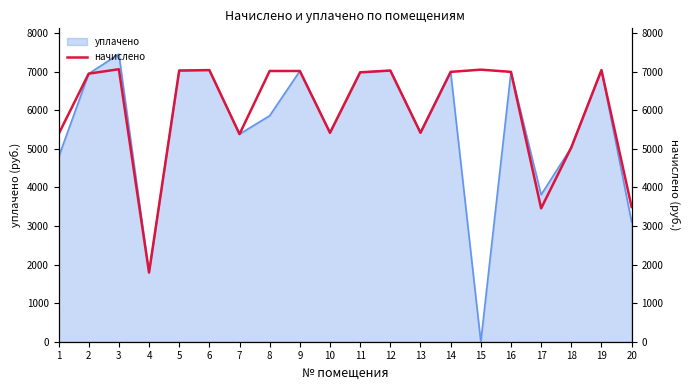

True or false: there are more than 0 points higher than both neighbors.

True